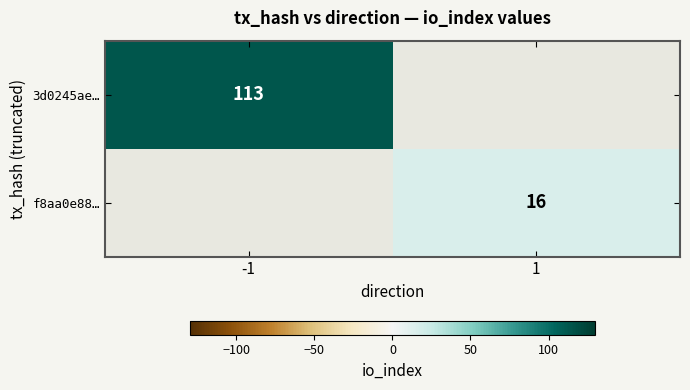

Is it true that f8aa0e88… equals 8 at 1?

False